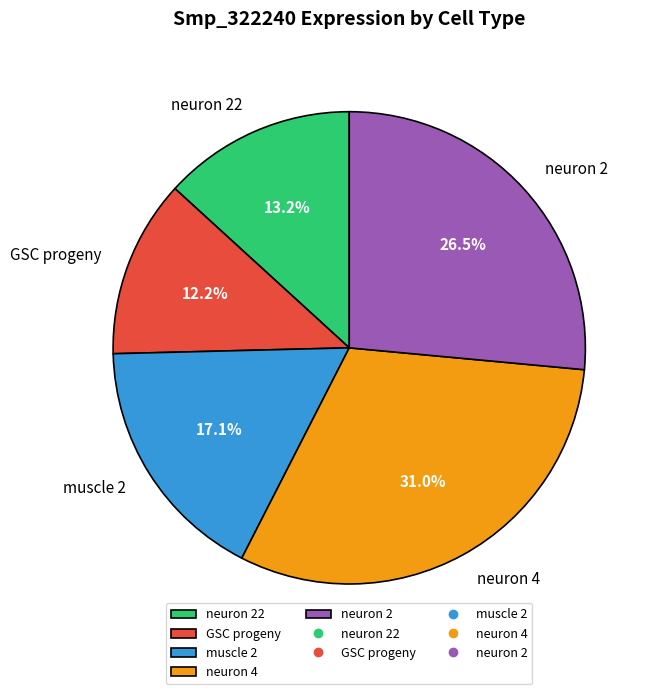

To the nearest percent, what portion does neuron 4 represent?

31%